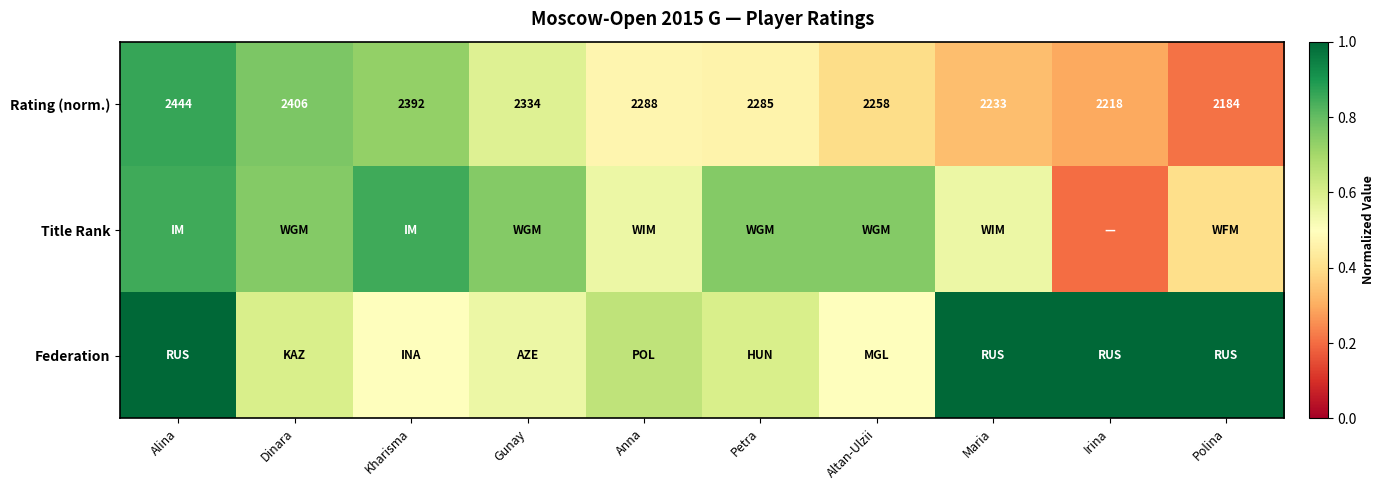

Where does the Rating (norm.) series first go above 2288?

Alina